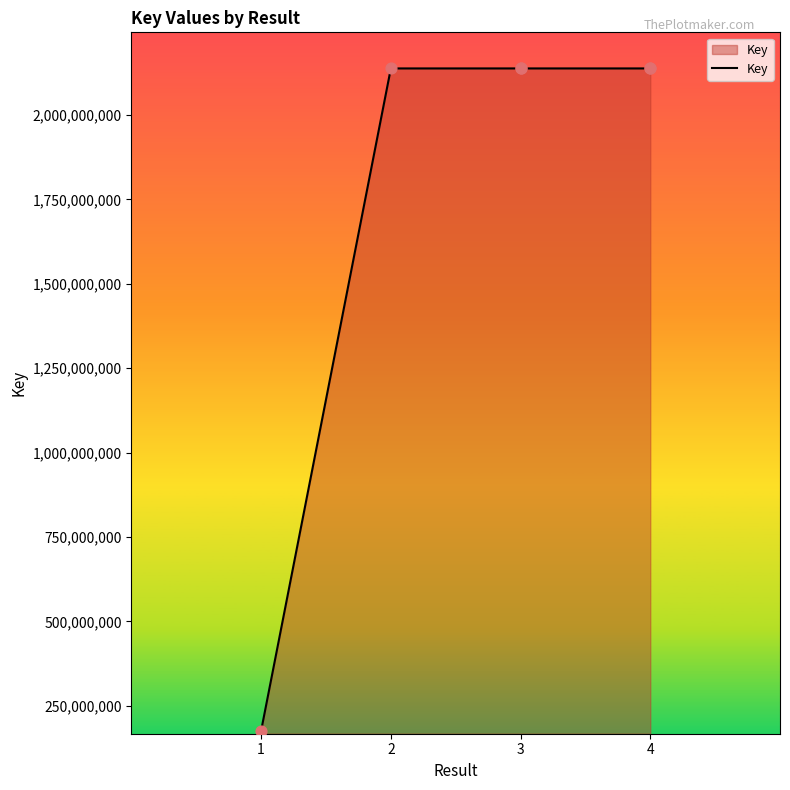

What is the change in value from 3 to 4?

-21188